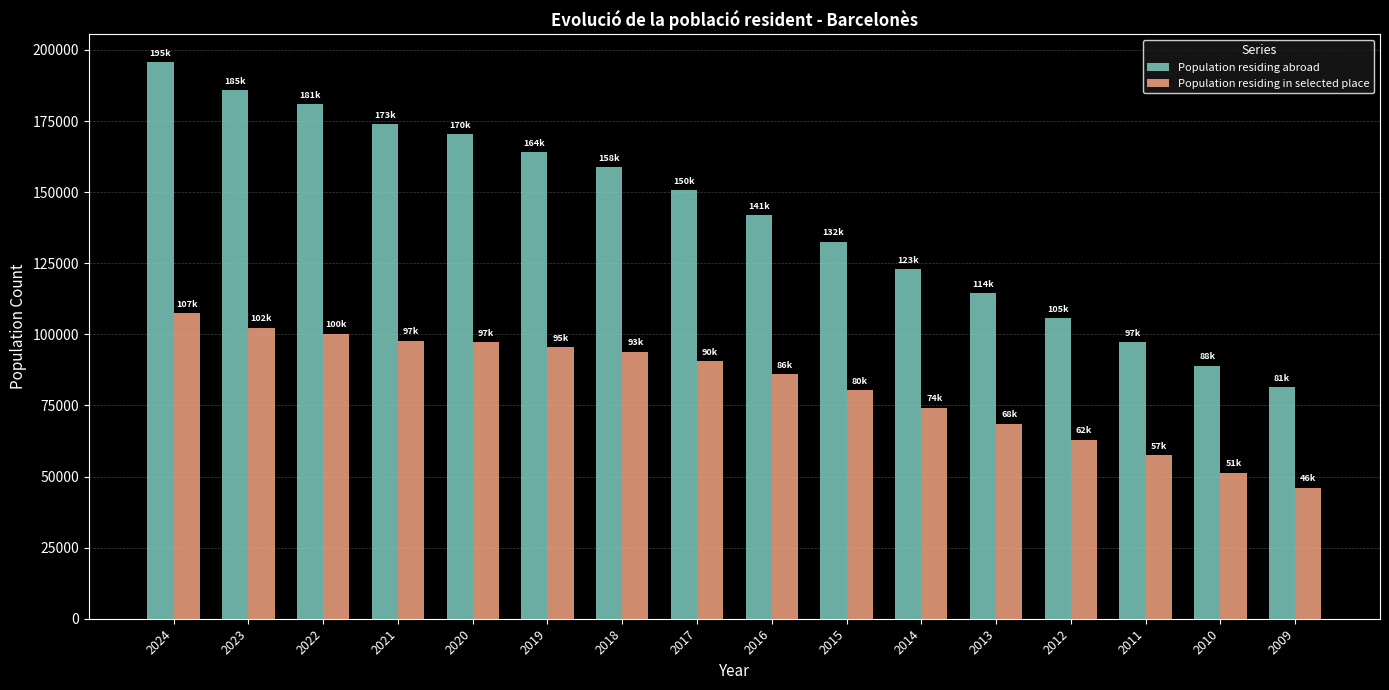

What are all the series names shown in the legend?

Population residing abroad, Population residing in selected place